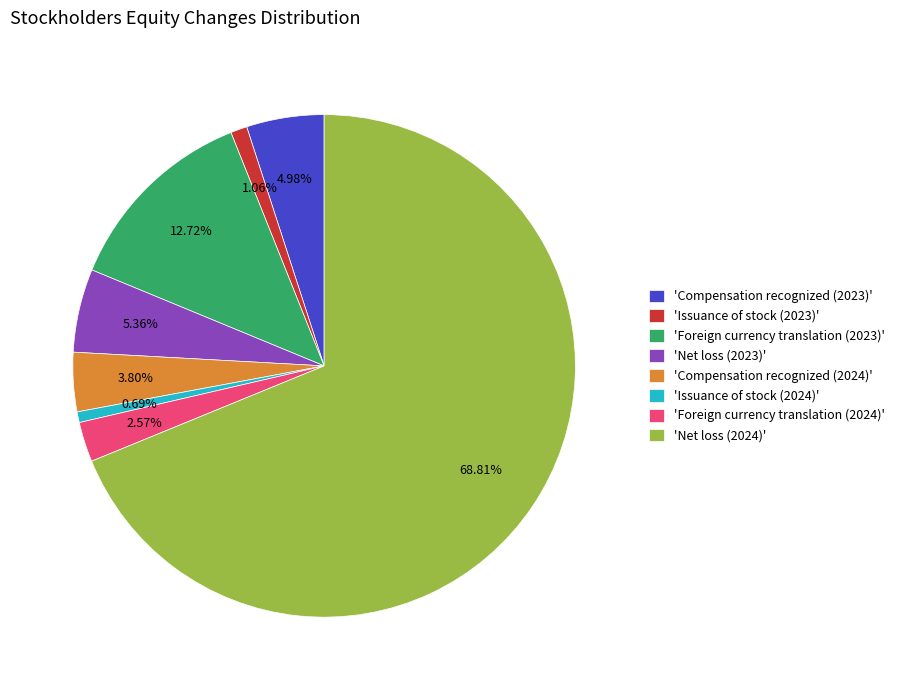

Is there any slice that represents more than half of the pie?

Yes